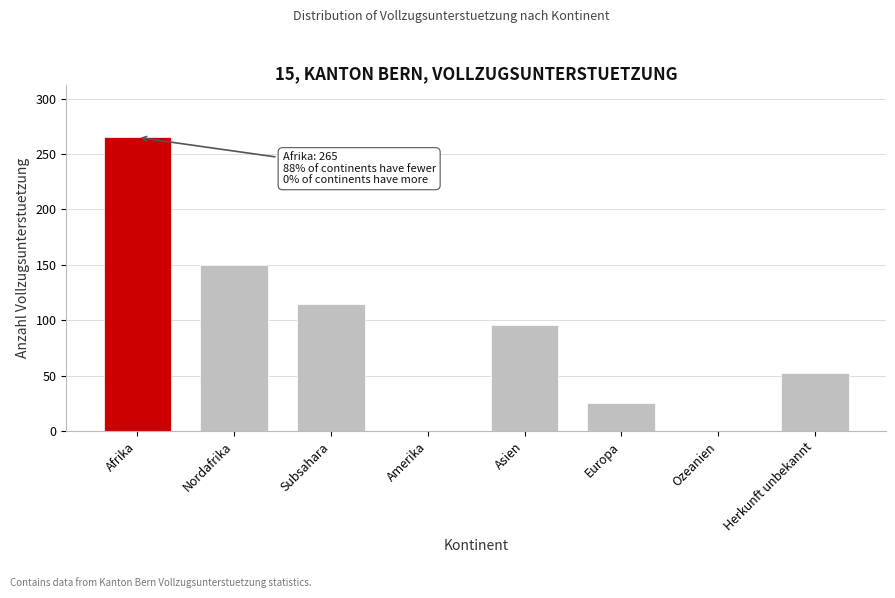

Reading right to left, transcribe all the data shown in this chart.

Herkunft unbekannt=52	Ozeanien=0	Europa=25	Asien=96	Amerika=0	Subsahara=115	Nordafrika=150	Afrika=265